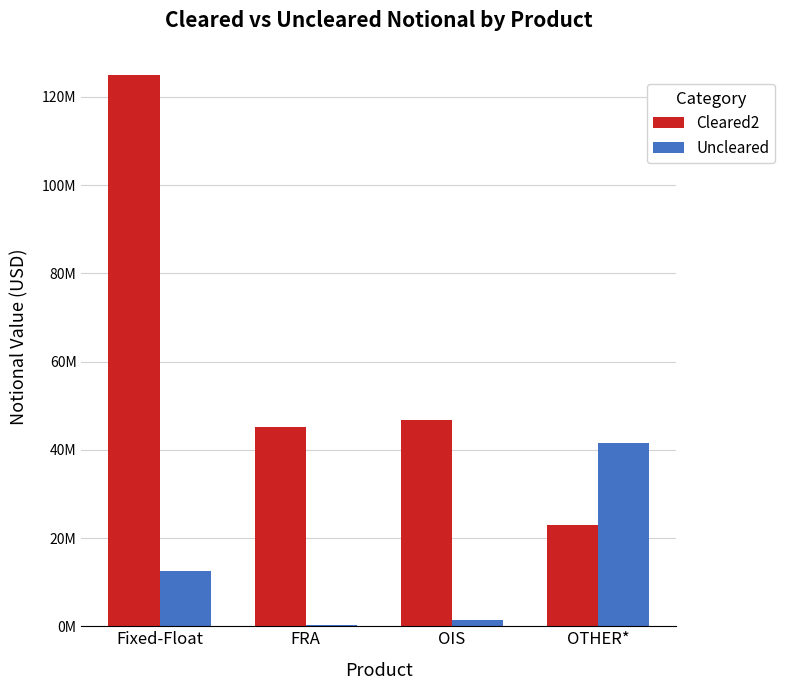

What are all the series names shown in the legend?

Cleared2, Uncleared